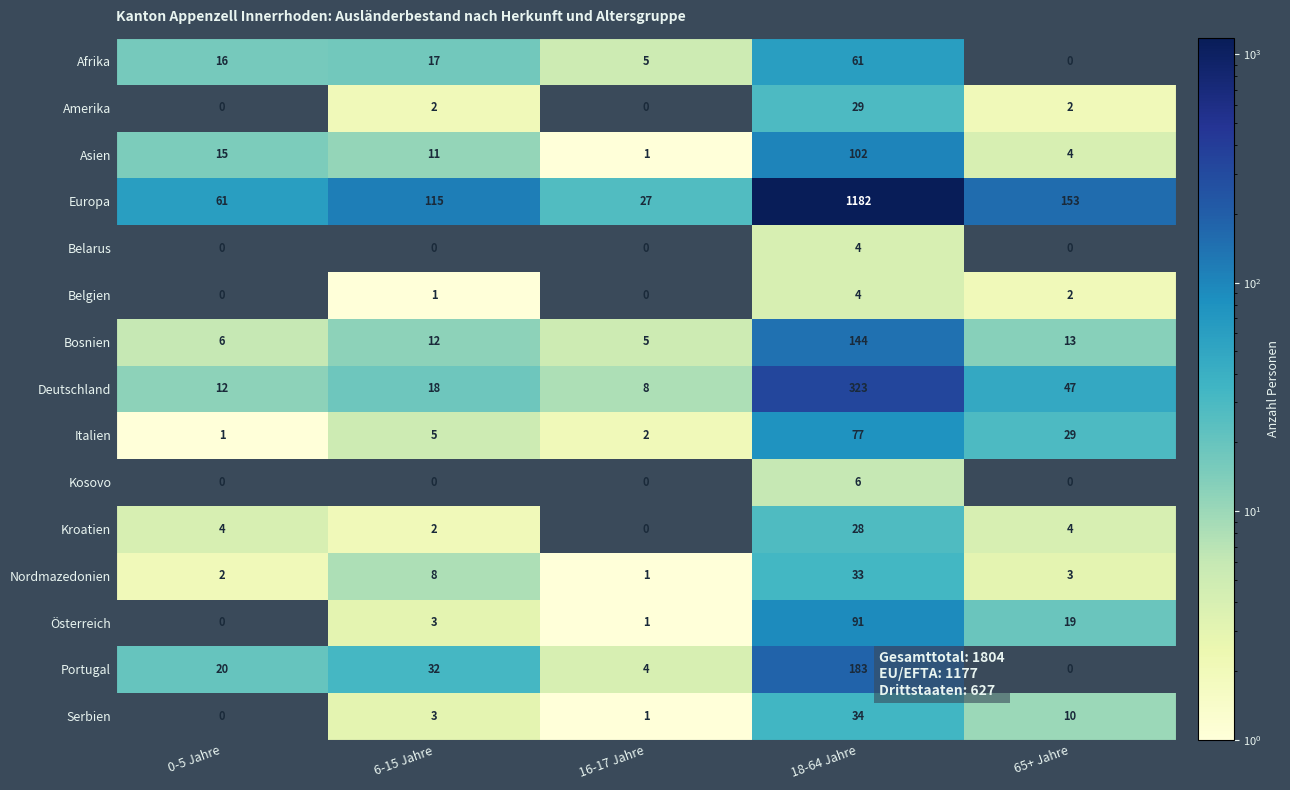

List the labels in order of Portugal value, largest first.

18-64 Jahre, 6-15 Jahre, 0-5 Jahre, 16-17 Jahre, 65+ Jahre